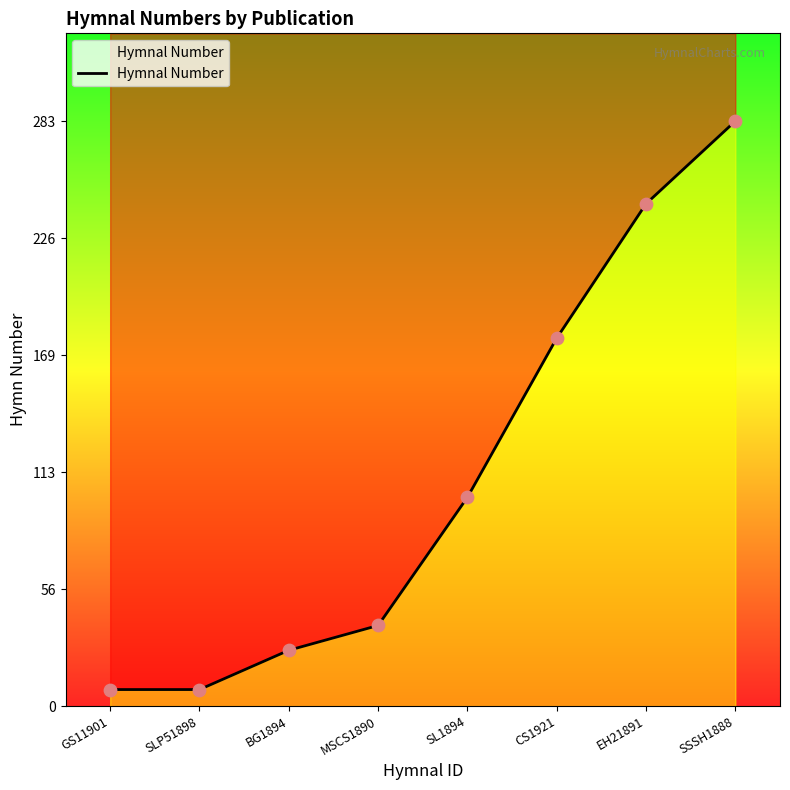

Which has a higher value, EH21891 or SL1894?

EH21891